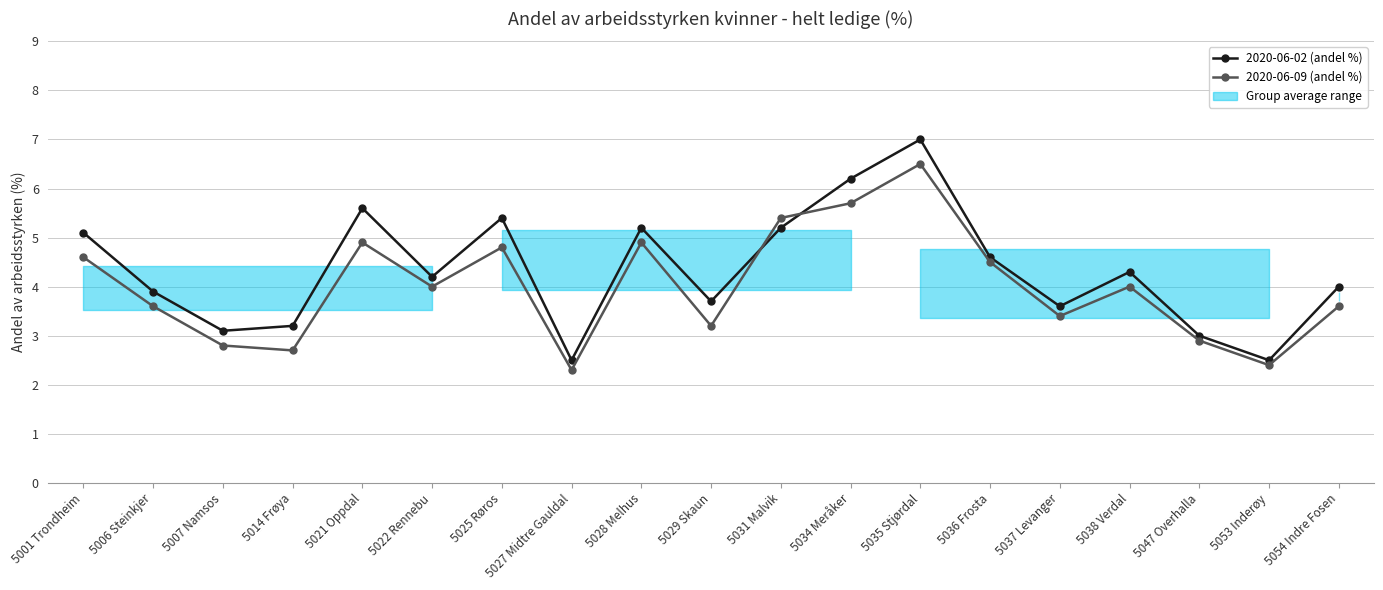

What is the spread (max minus min) of values at 5054 Indre Fosen?

0.4